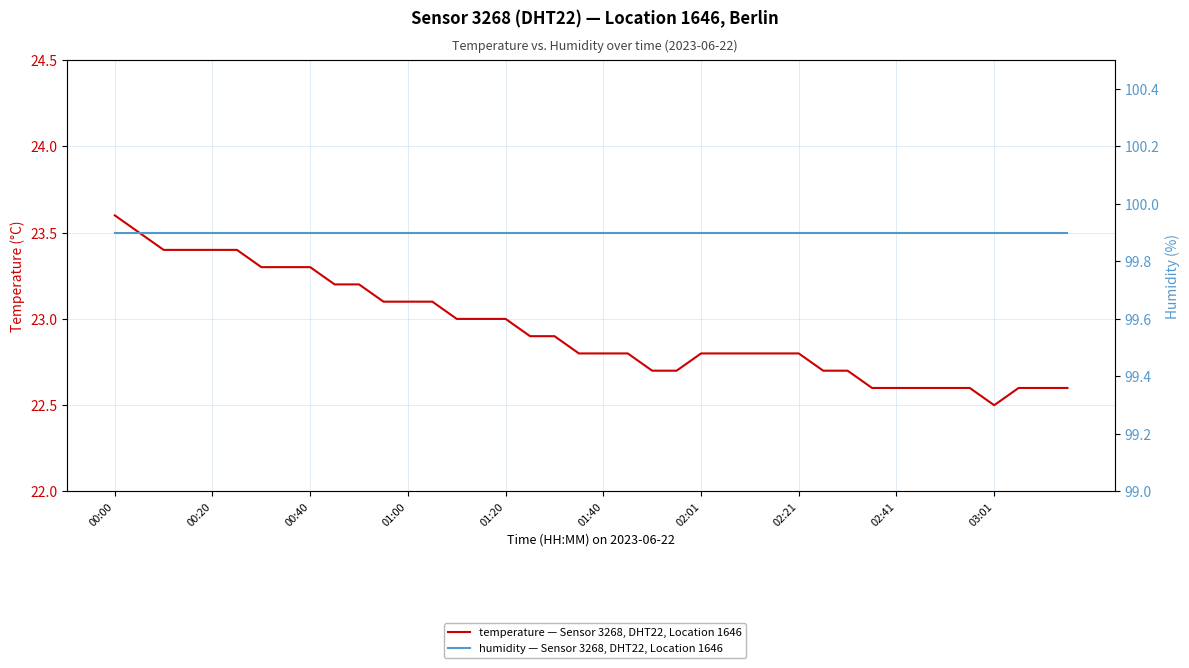

Between 22 and 03:01, which is larger?

03:01